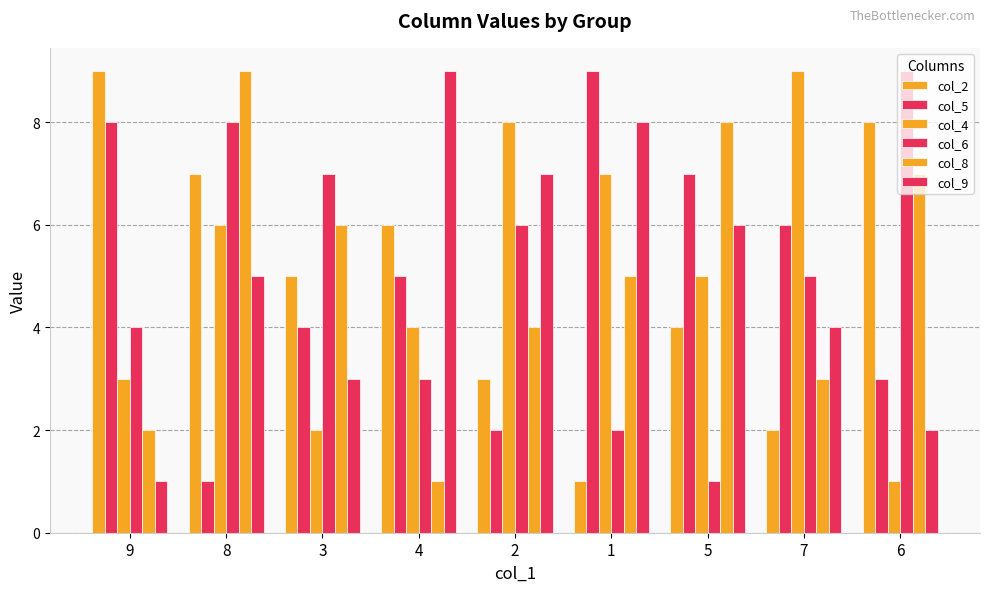

How many groups of bars are there?

9